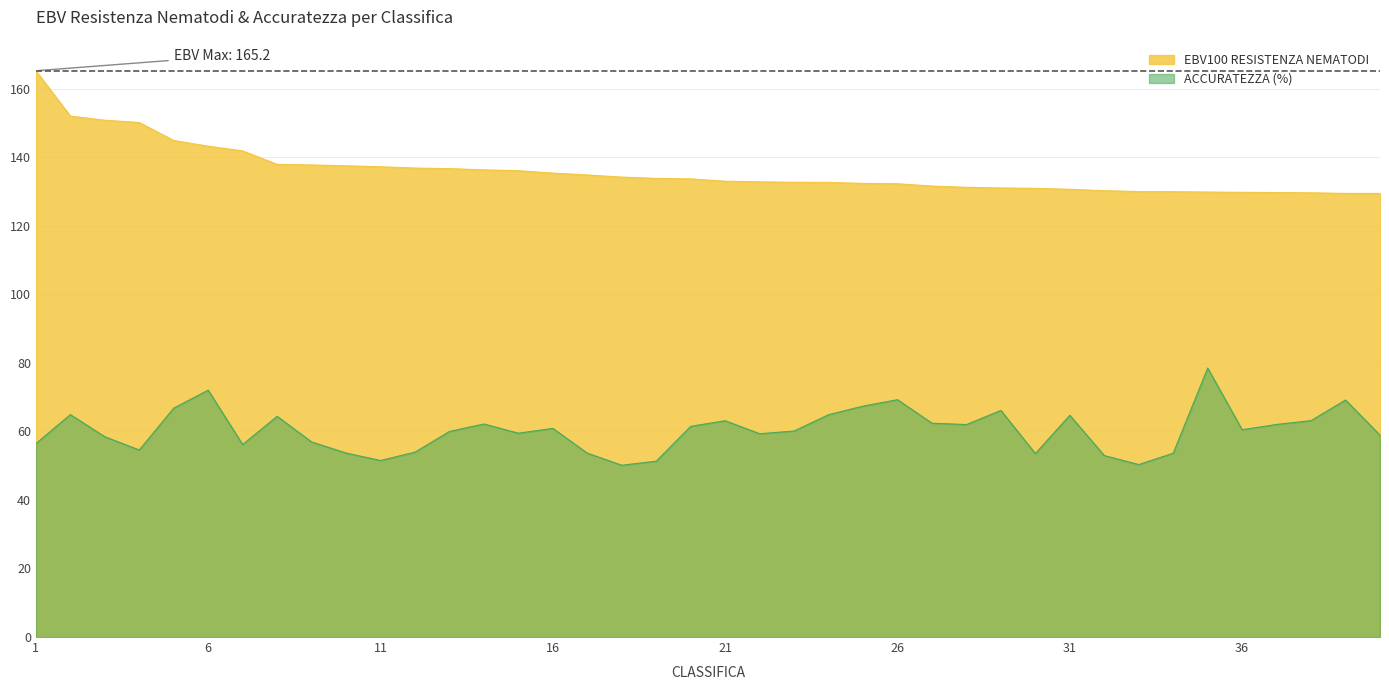

Rank the series at 24 from lowest to highest value.

ACCURATEZZA (%), EBV100 RESISTENZA NEMATODI